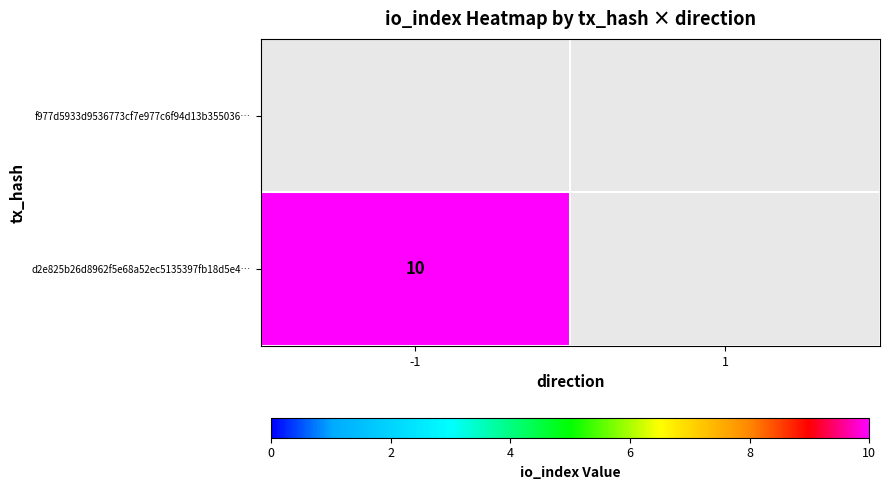

How many series are shown in this chart?

2